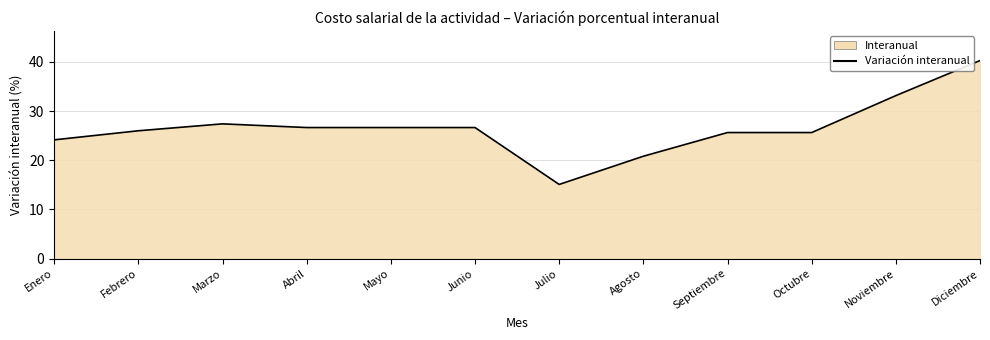

What is the greatest value displayed?

40.3